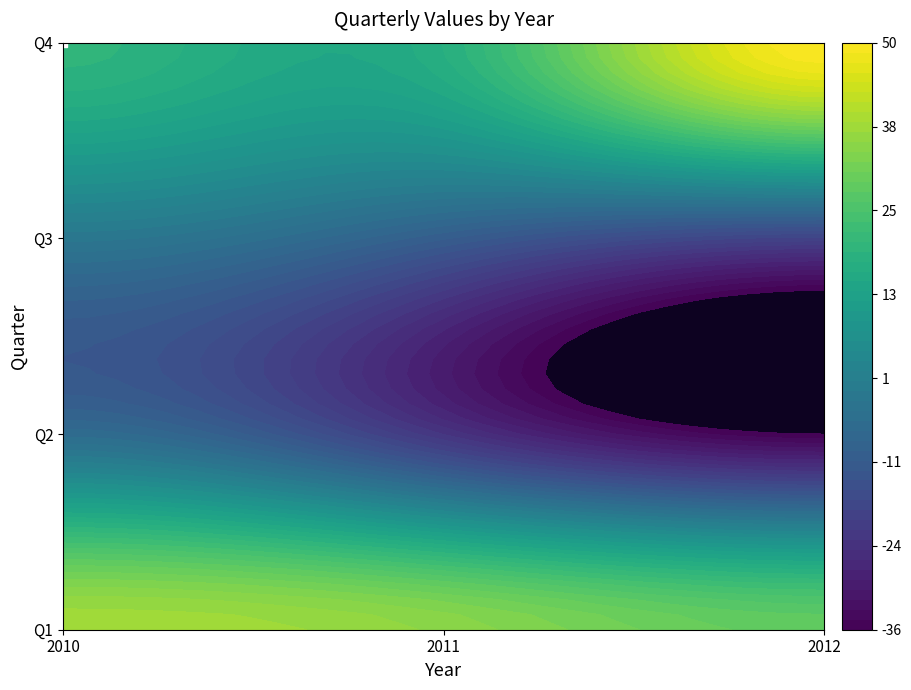

Reading right to left, transcribe all the data shown in this chart.

Q1: 2012=29	2011=35	2010=38
Q2: 2012=-36	2011=-23	2010=-6
Q3: 2012=-19	2011=-11	2010=-2
Q4: 2012=50	2011=18	2010=20